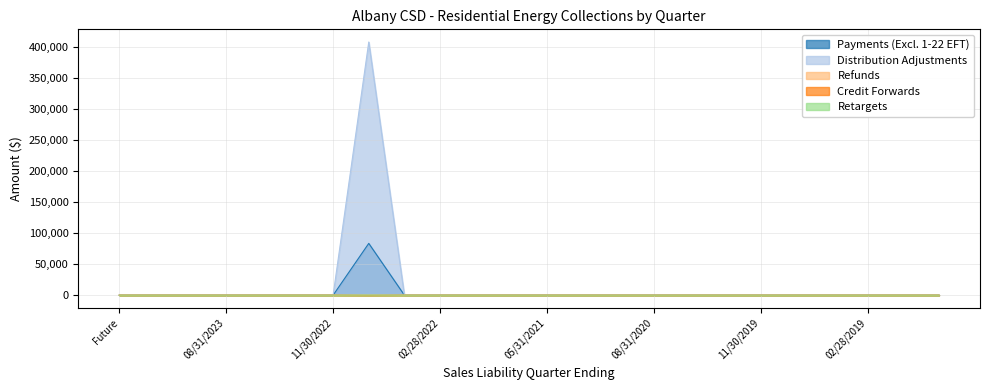

True or false: Distribution Adjustments has more than 1 interior local peaks.

False